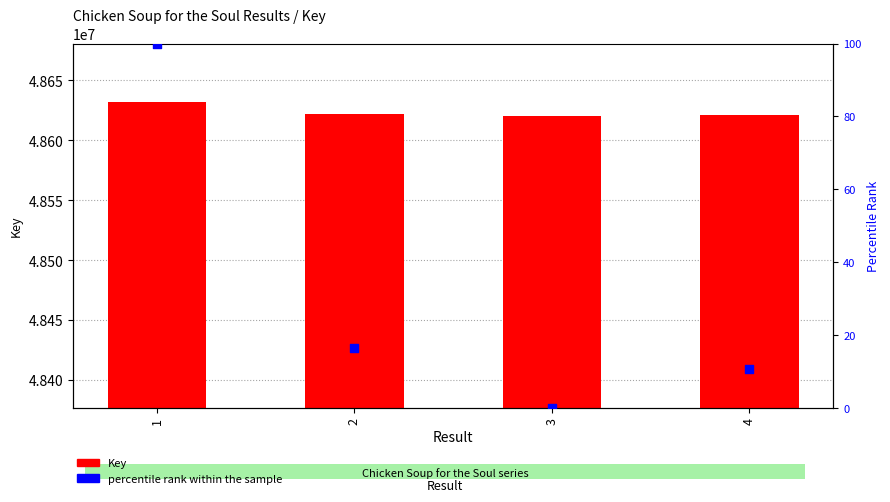

Which series has the largest total across all categories?

Key